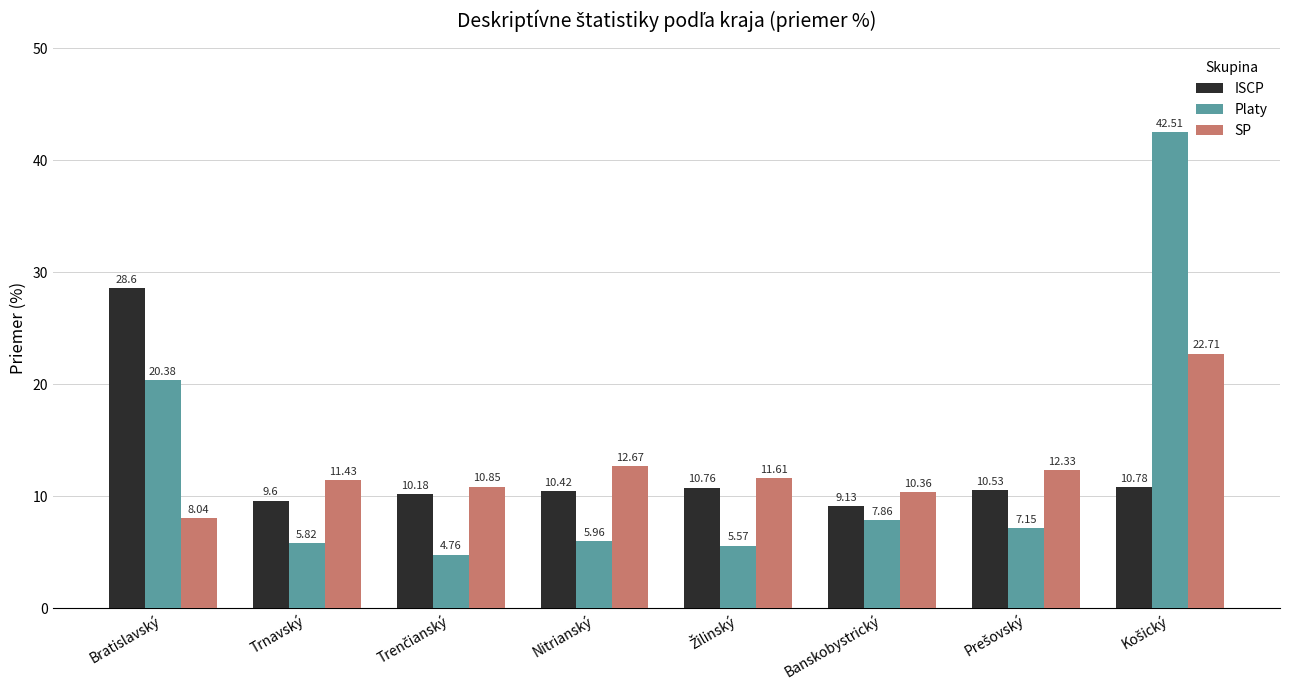

Where is Platy nearest to the value 23?

Bratislavský